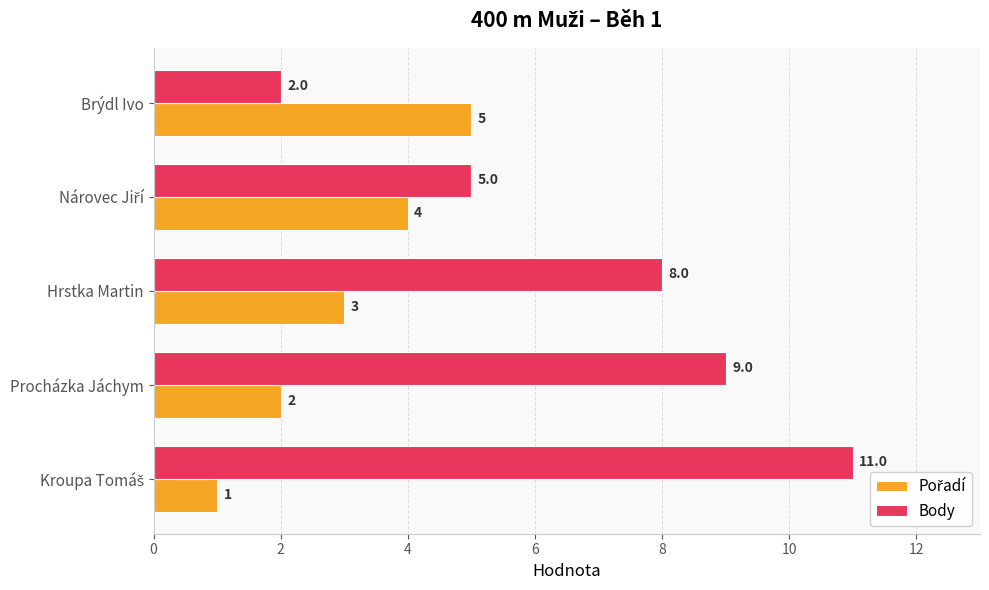

The value of Body at Procházka Jáchym is 9. True or false?

True